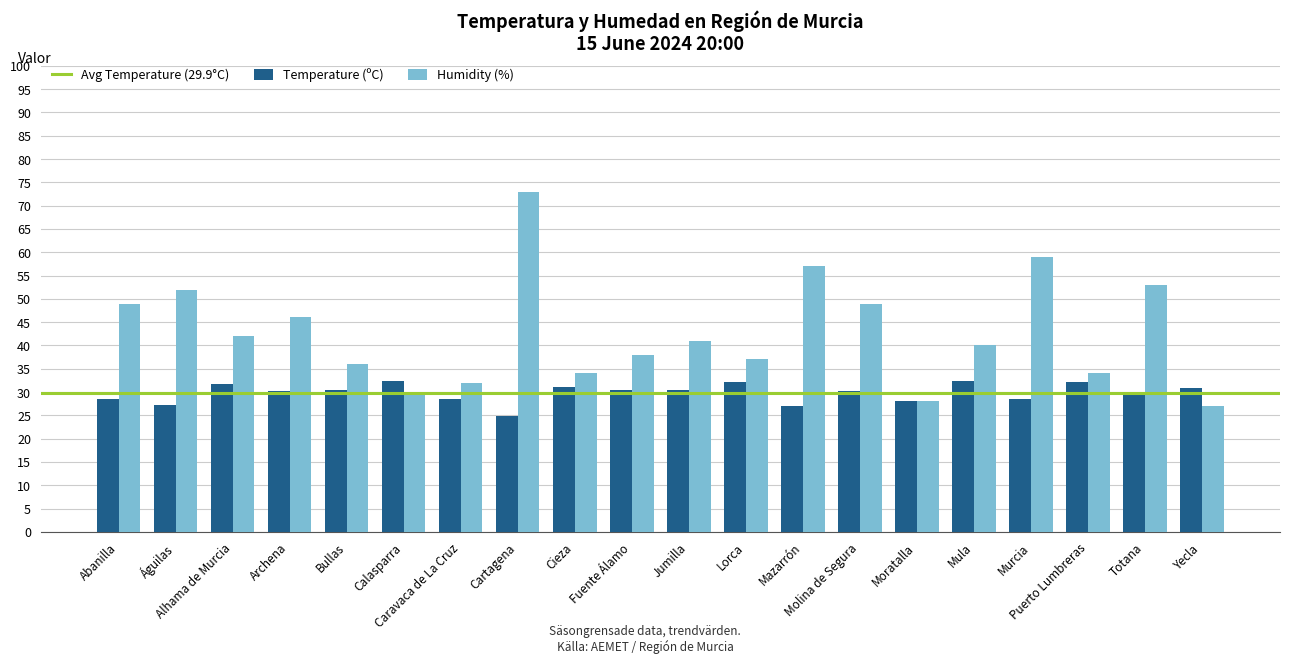

What is the label of the 6th bar from the left?

Calasparra